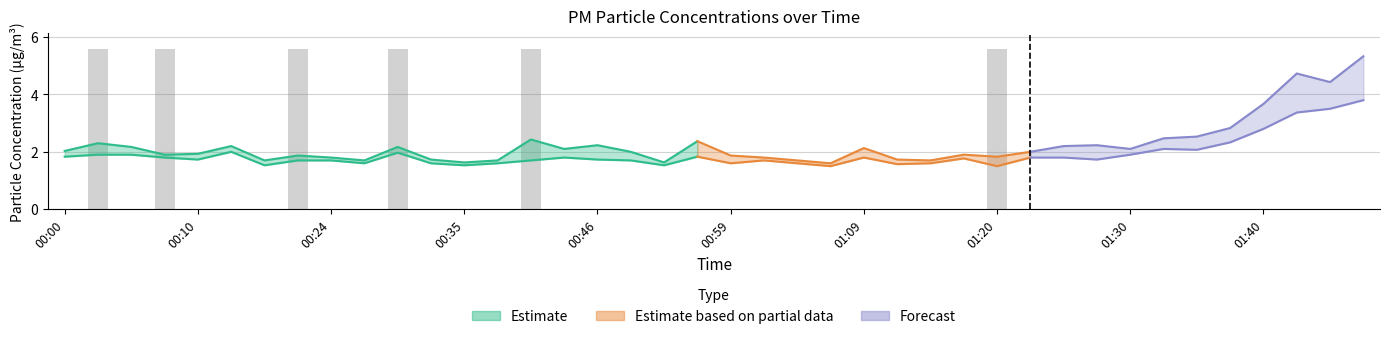

Is it true that P1 equals 0.6 at 00:38?

False